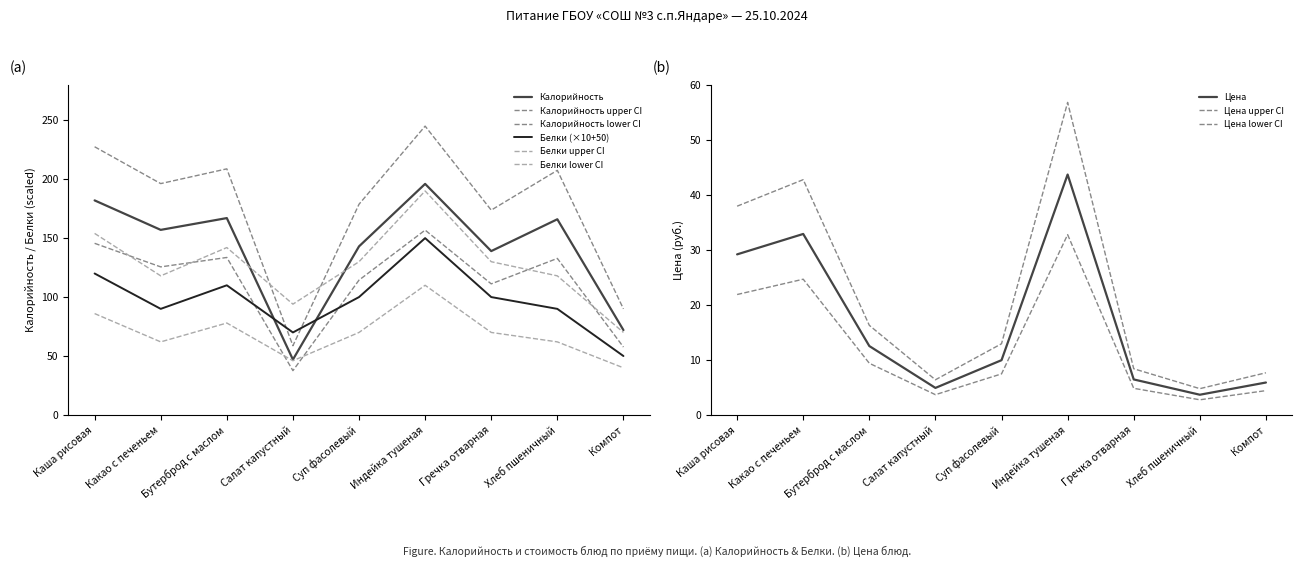

What is the difference between the maximum and minimum values in the Белки series?

100.0